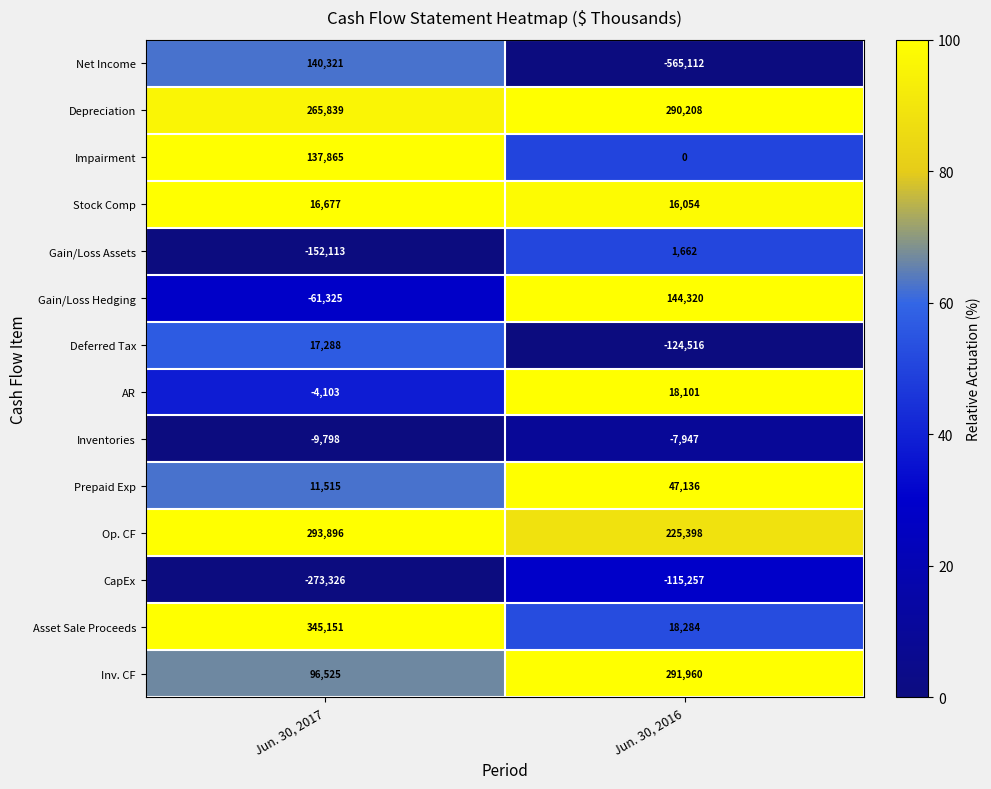

Between Jun. 30, 2017 and Jun. 30, 2016, which series saw the biggest shift?

Net Income